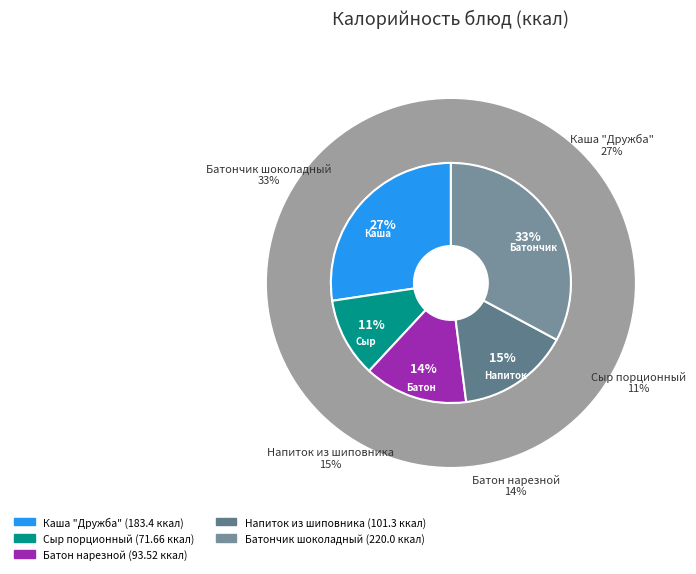

Which category has the smallest portion of the pie?

Сыр порционный